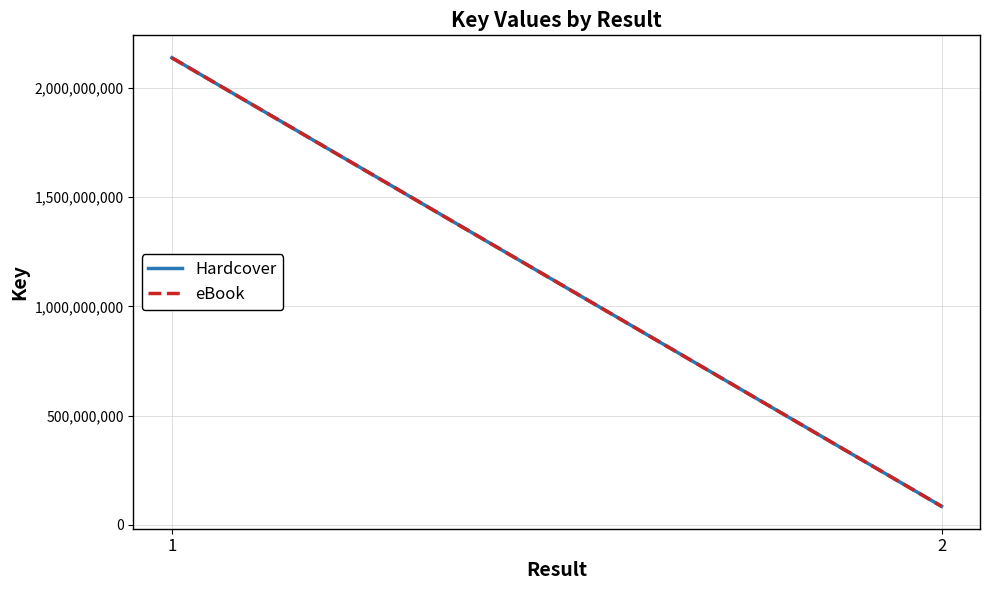

How many distinct data groups are displayed?

2